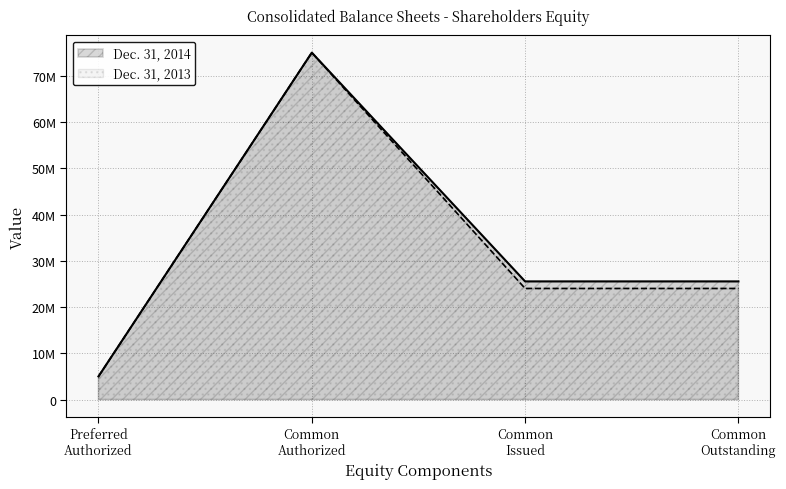

At which label does Dec. 31, 2014 reach its peak?

Common
Authorized